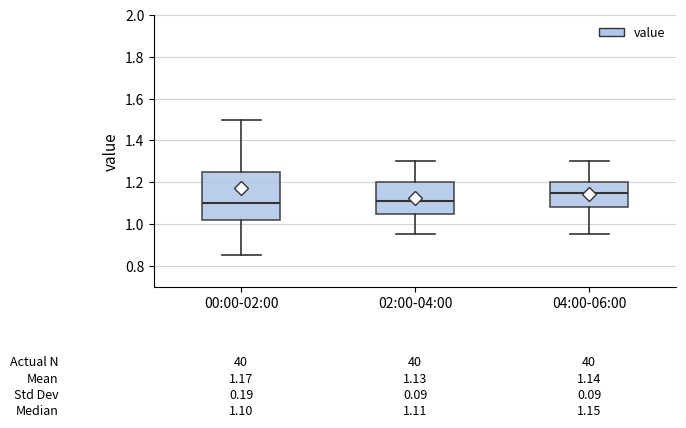

Which box is the tallest, from its lower edge to its upper edge?

00:00-02:00